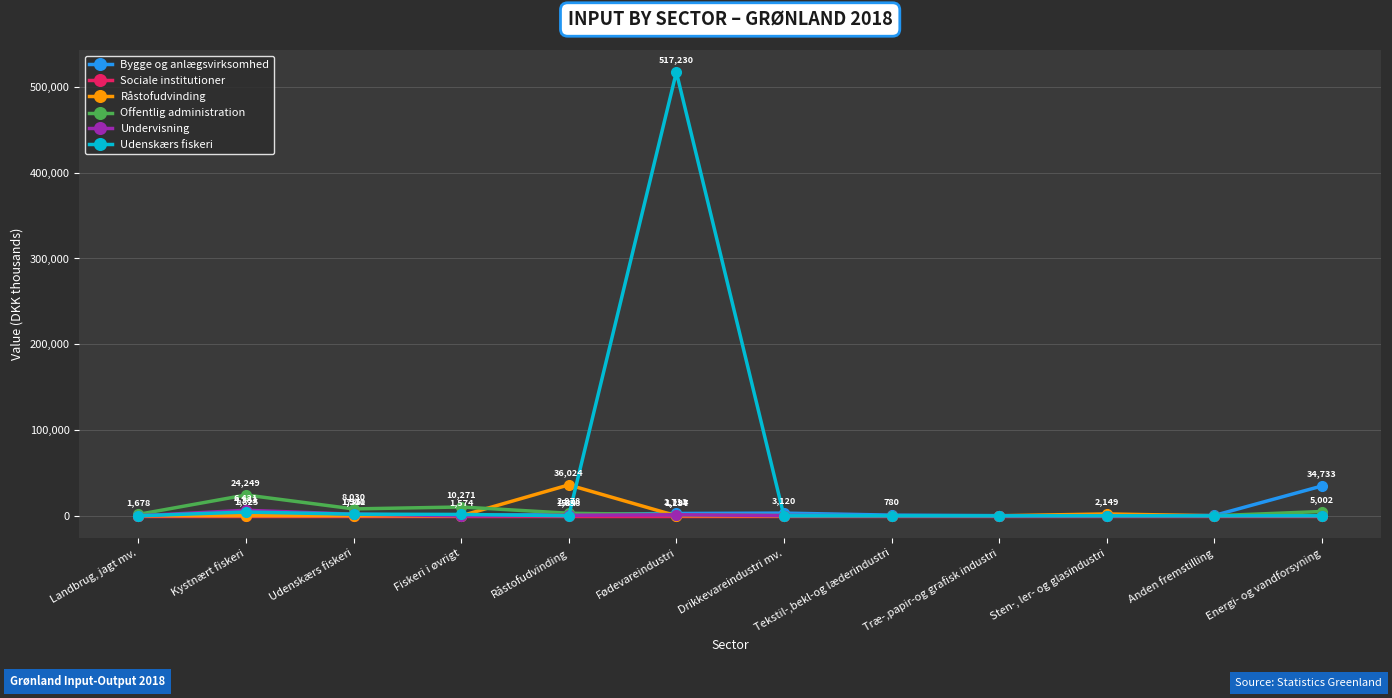

What are all the series names shown in the legend?

Bygge og anlægsvirksomhed, Sociale institutioner, Råstofudvinding, Offentlig administration, Undervisning, Udenskærs fiskeri